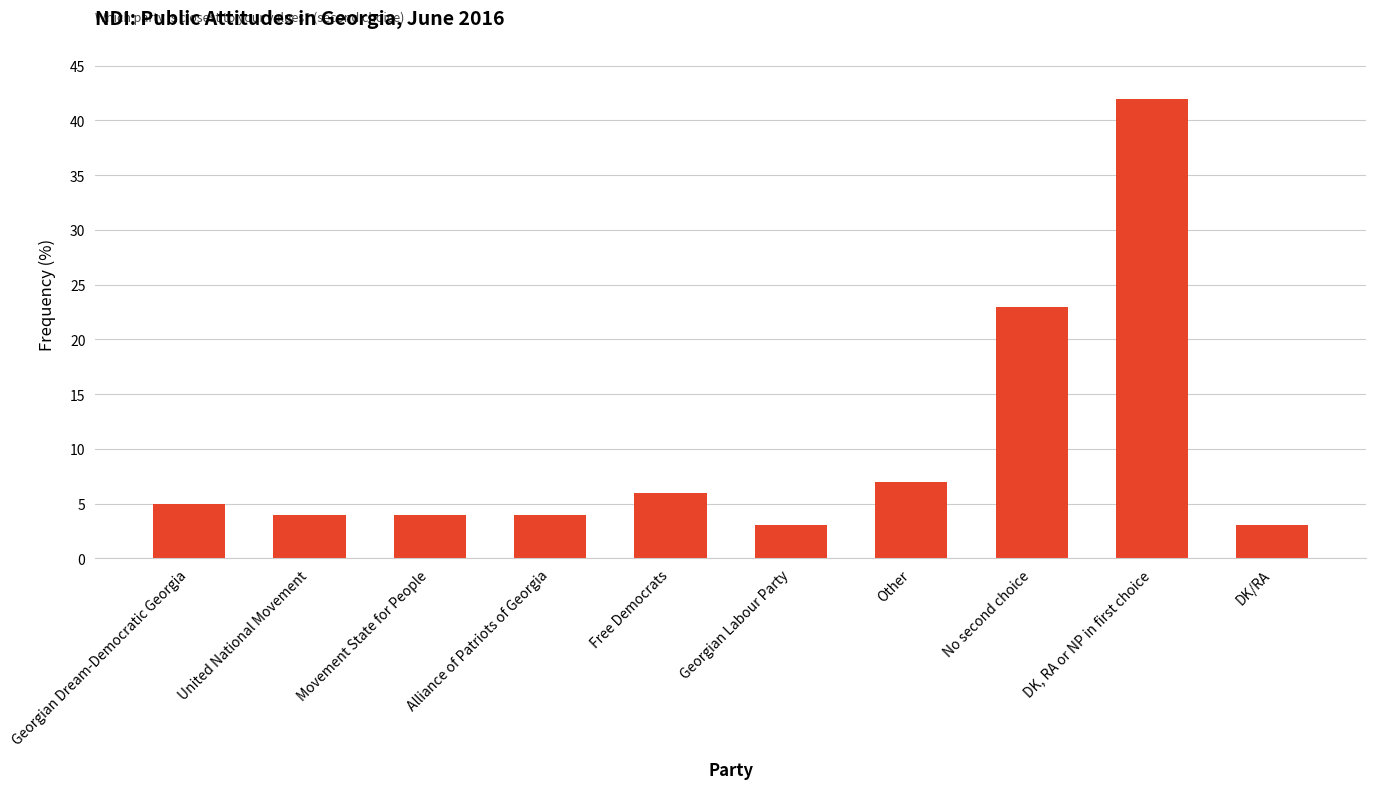

True or false: the data shows 6 at Free Democrats.

True